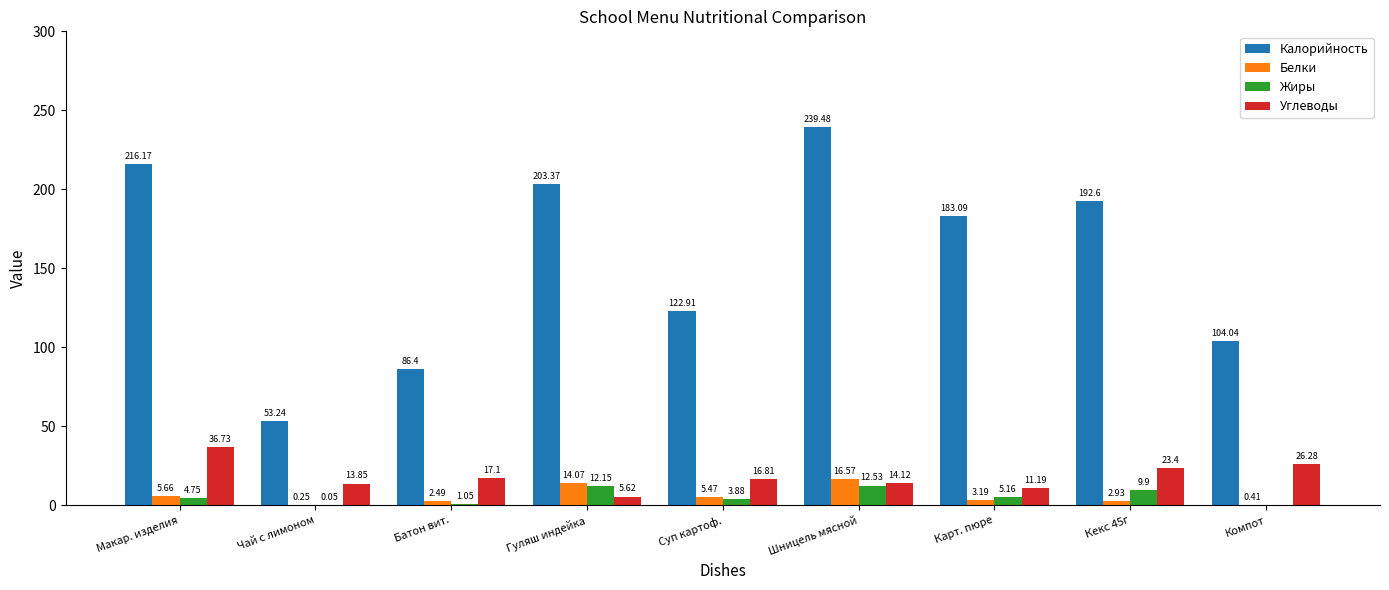

Where does the Углеводы series first go above 16?

Макар. изделия